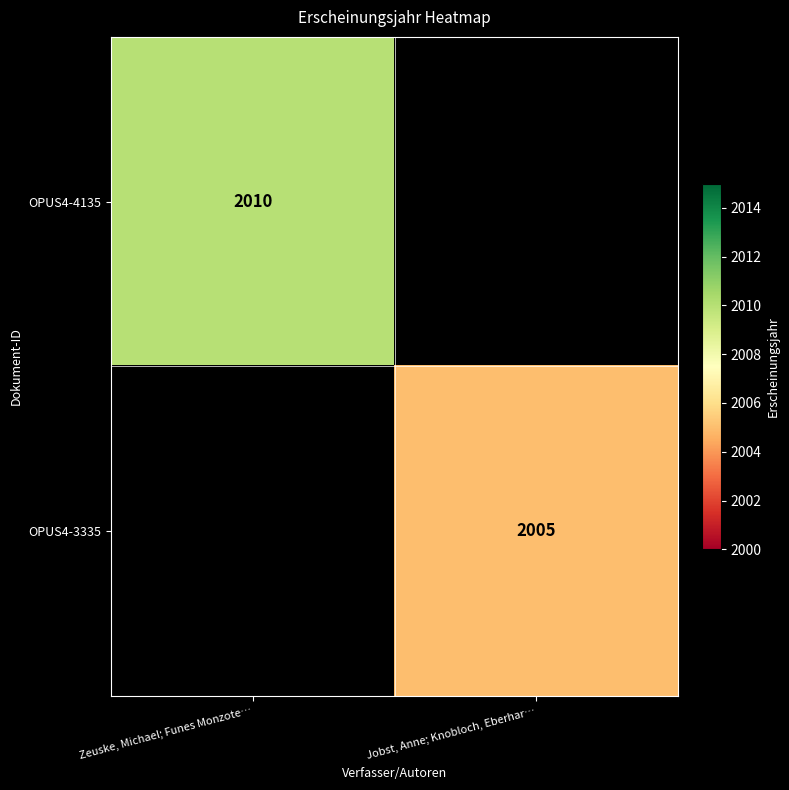

At how many categories does at least one series exceed 1193?

2